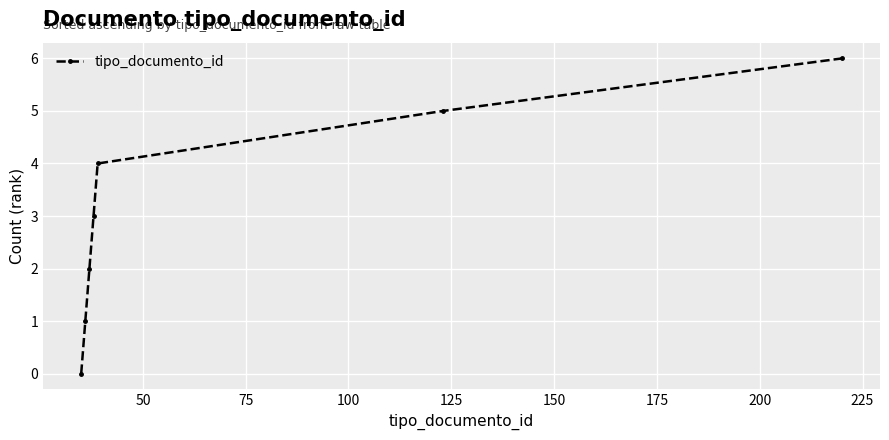

What is the value of the 4th point from the left?

3